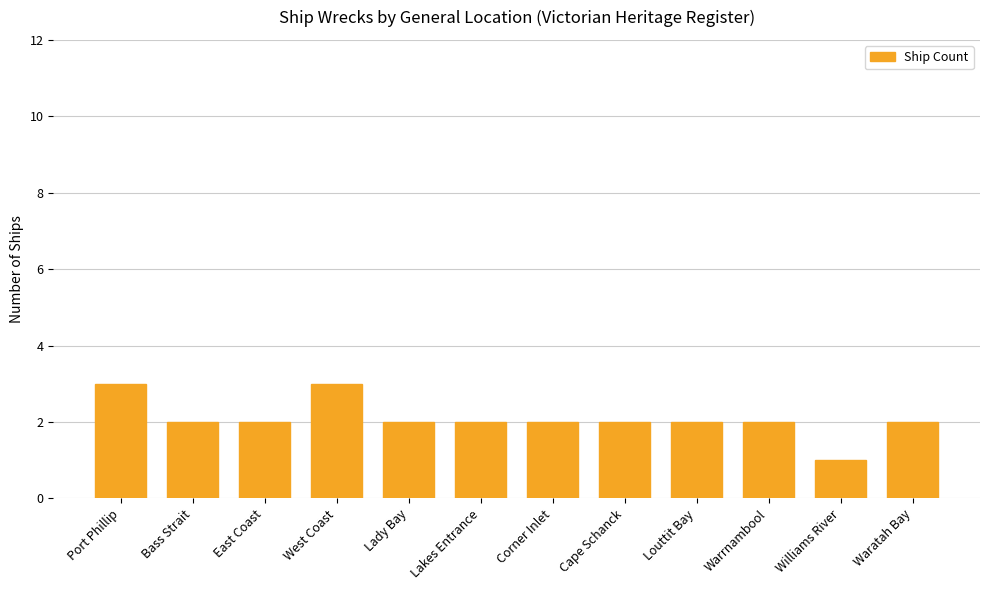

What is the label of the 2nd bar from the right?

Williams River